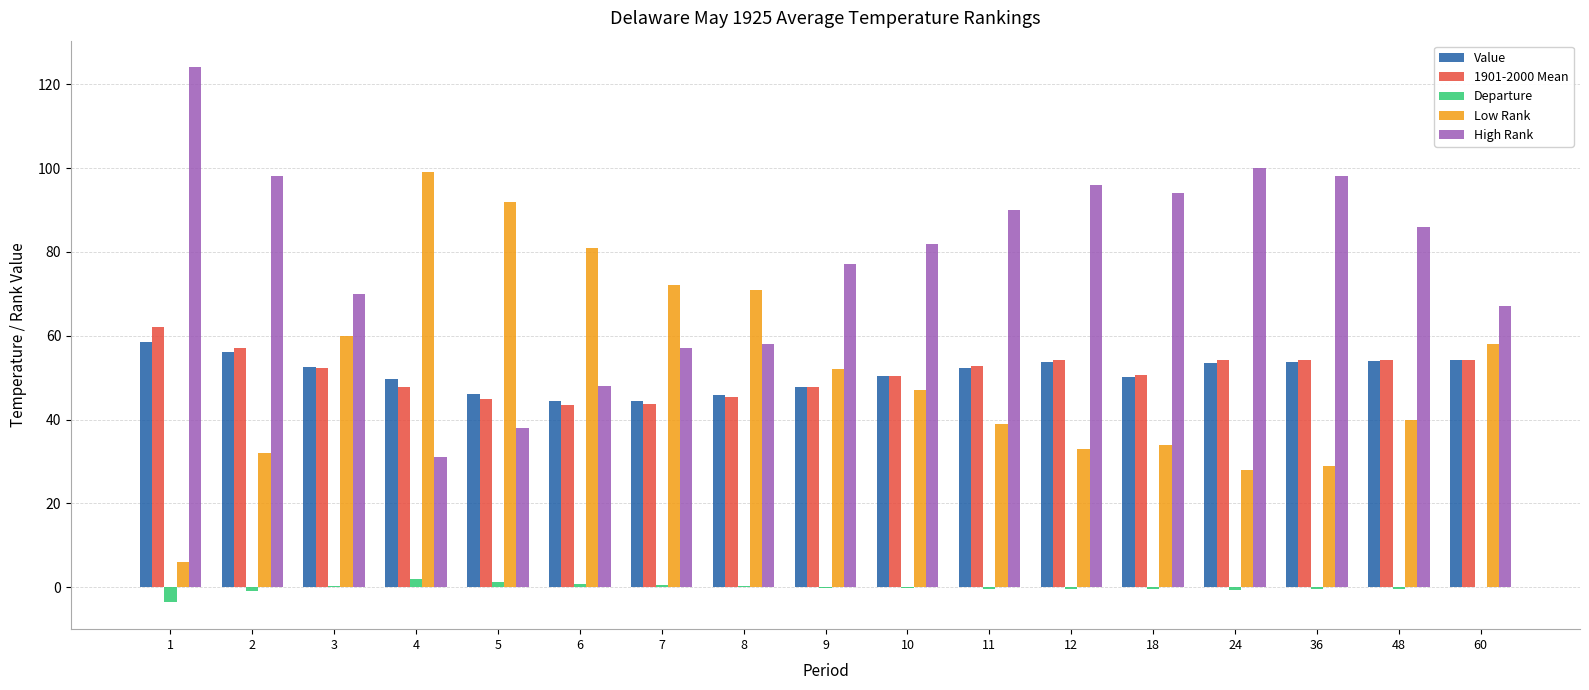

What is the sum of the Value values at 24 and 48?

107.5